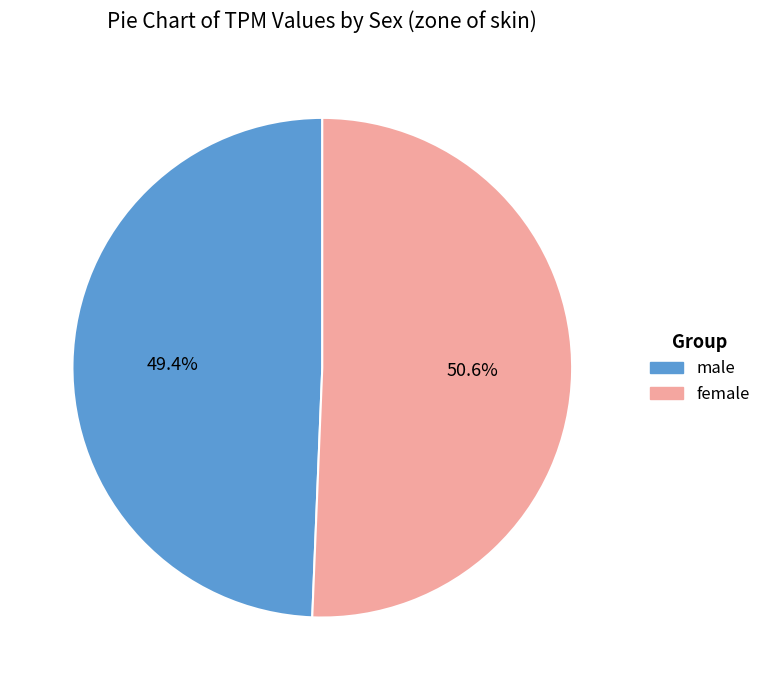

To the nearest percent, what is the combined percentage of male and female?

100%